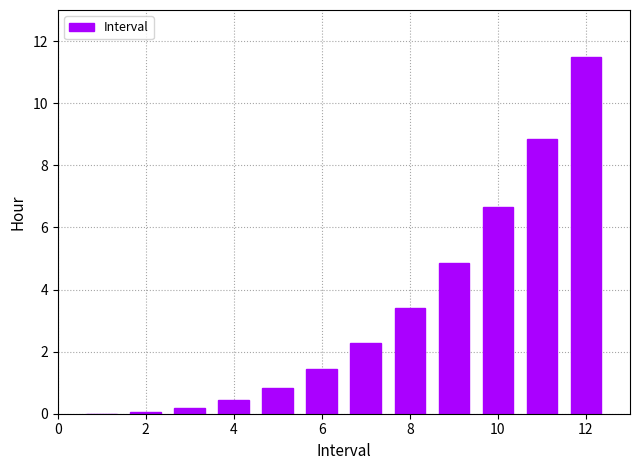

What is the maximum value shown in the chart?

11.5